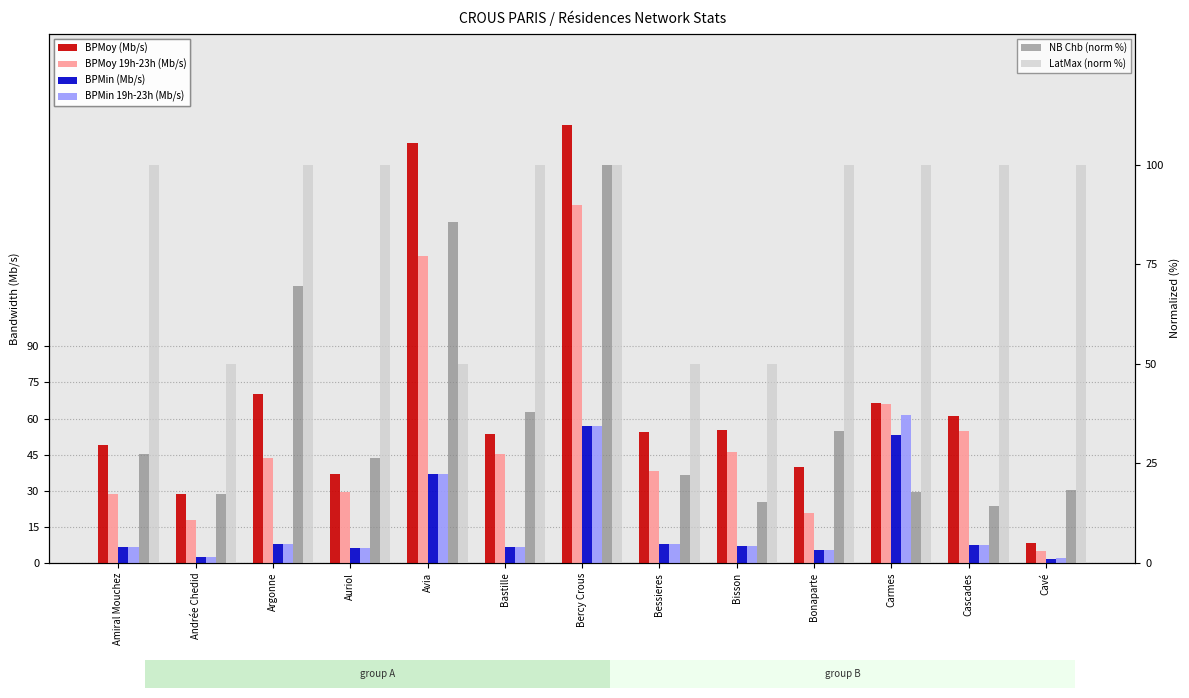

What is the difference between the BPMin (Mb/s) values at Argonne and Bercy Crous?

49.1